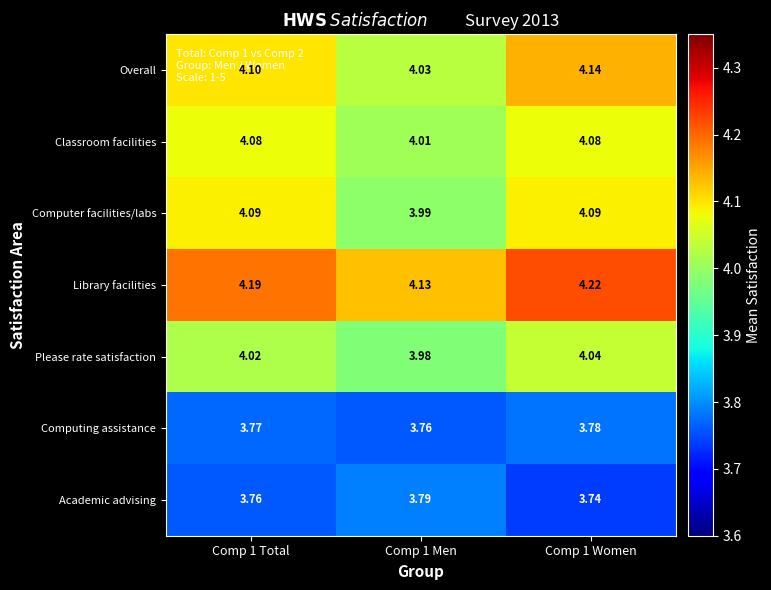

At which category is the sum across all series the highest?

Comp 1 Women